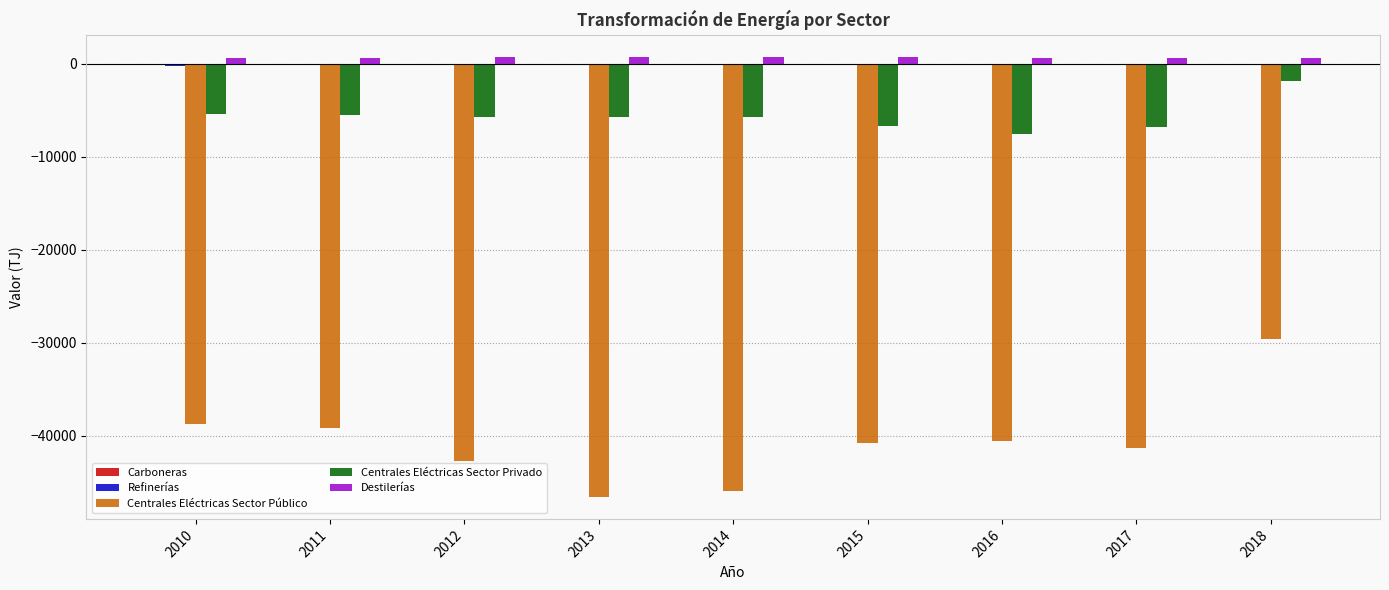

Which series changed the most between 2012 and 2018?

Centrales Eléctricas Sector Público